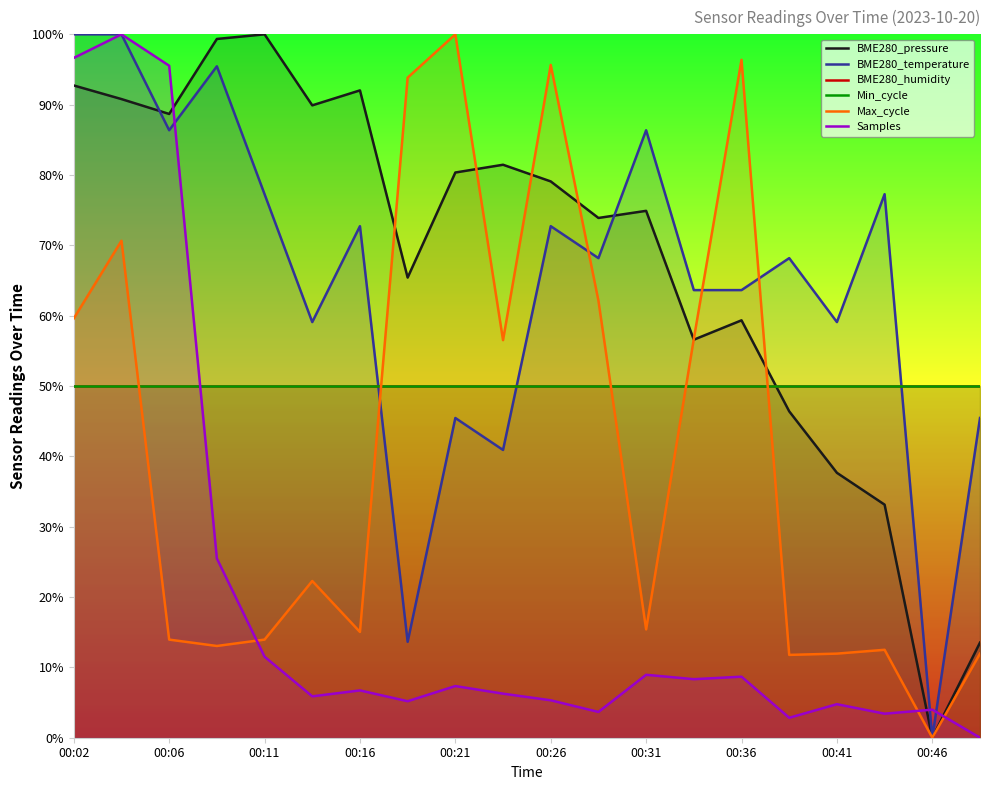

True or false: Min_cycle and BME280_pressure cross at least once.

True